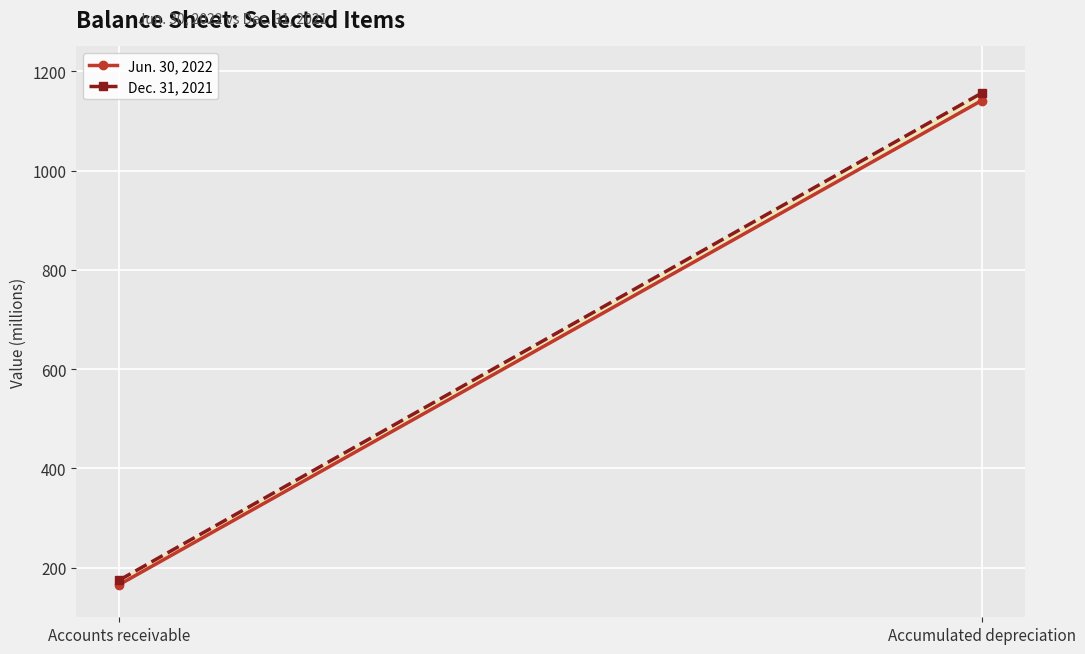

How many Dec. 31, 2021 values are between 175 and 1156?

2